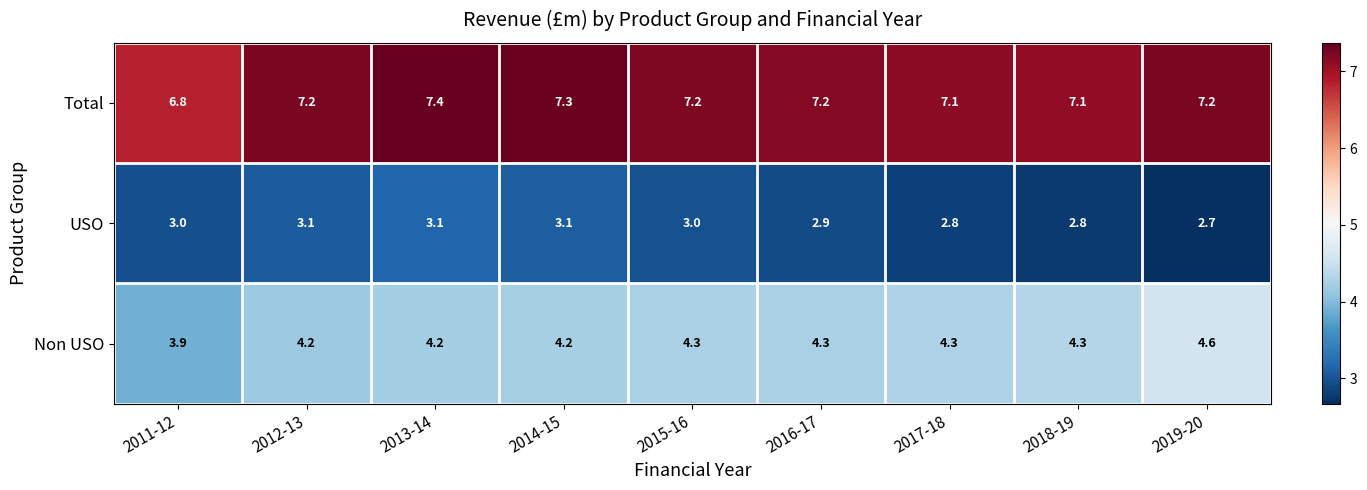

At which label does Non USO first exceed 4?

2012-13